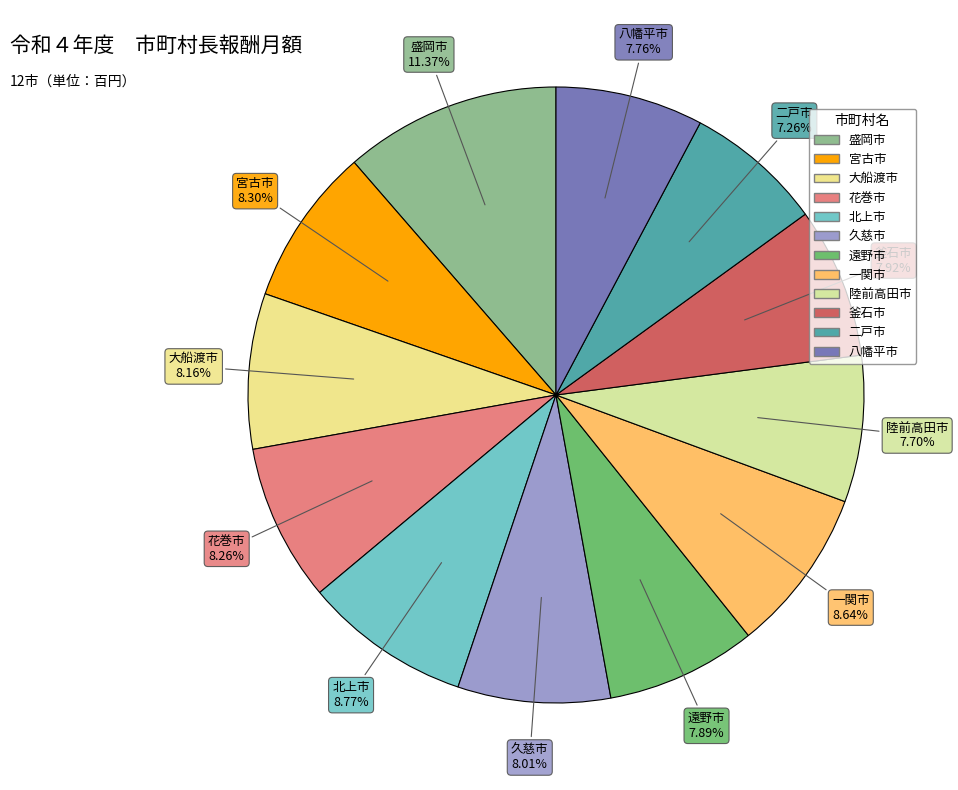

What percentage is NOT represented by 一関市?

91.4%